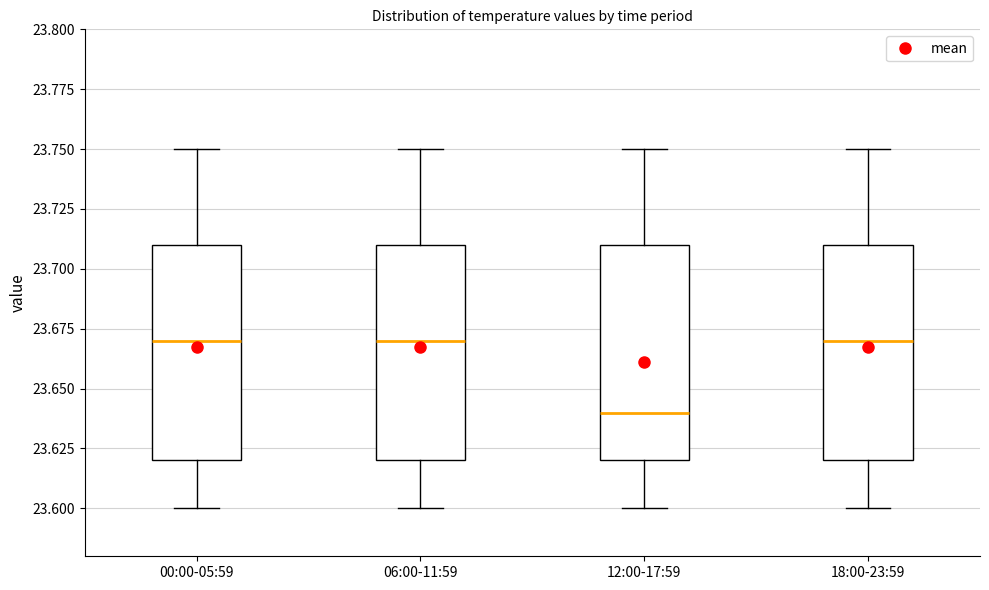

Where does the median line of the box for 12:00-17:59 sit on the y-axis? The values are not printed on the chart, so give them approximately, as read against the axis.

23.64